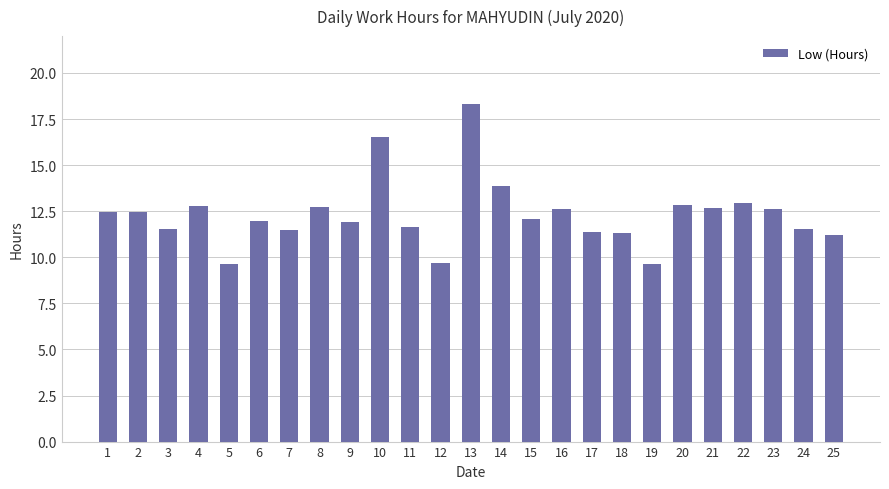

Is it true that the value at 24 is 11.5?

True